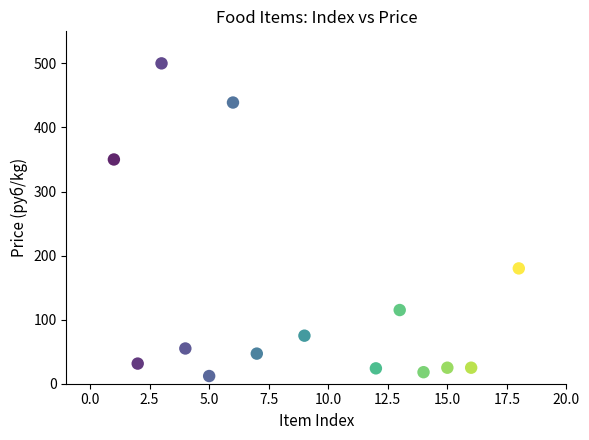

What Y value in the scatter plot is closest to 256?

180.0